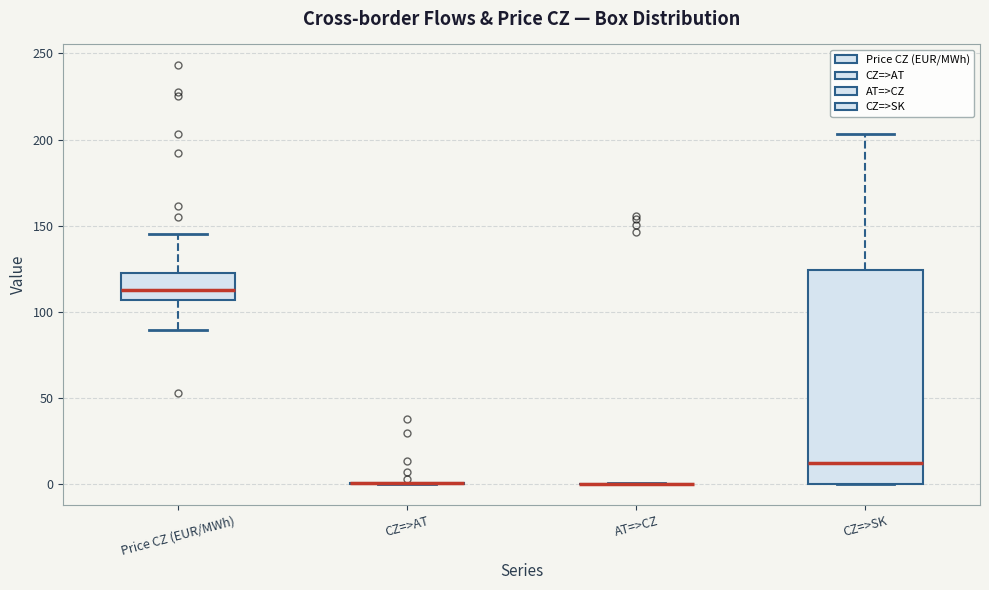

Which box is the tallest, from its lower edge to its upper edge?

CZ=>SK